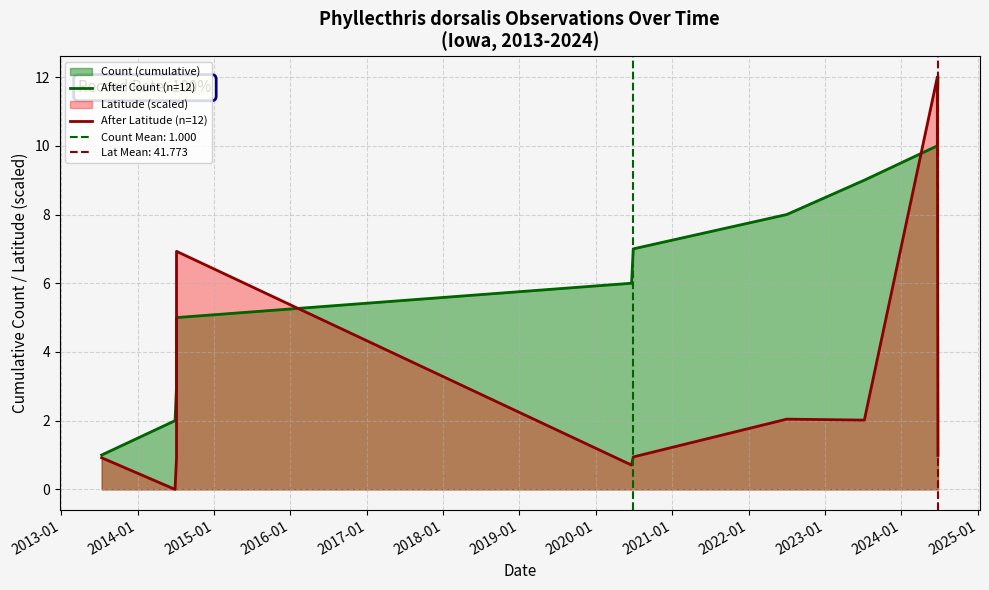

Does the chart have visible grid lines?

Yes